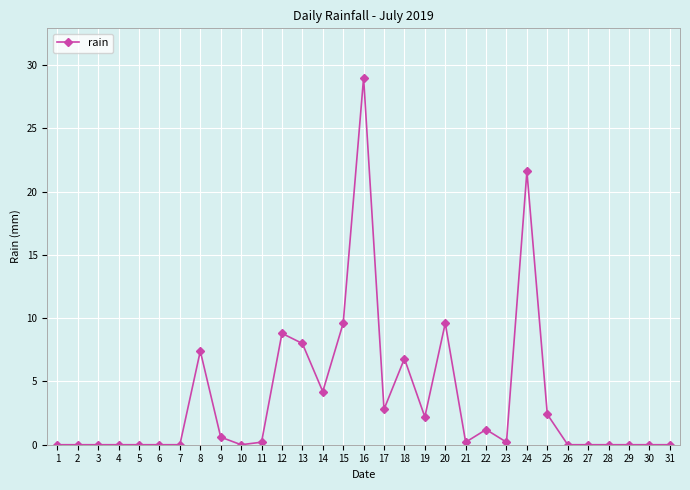

Is it true that the value at 7 is 16.9?

False